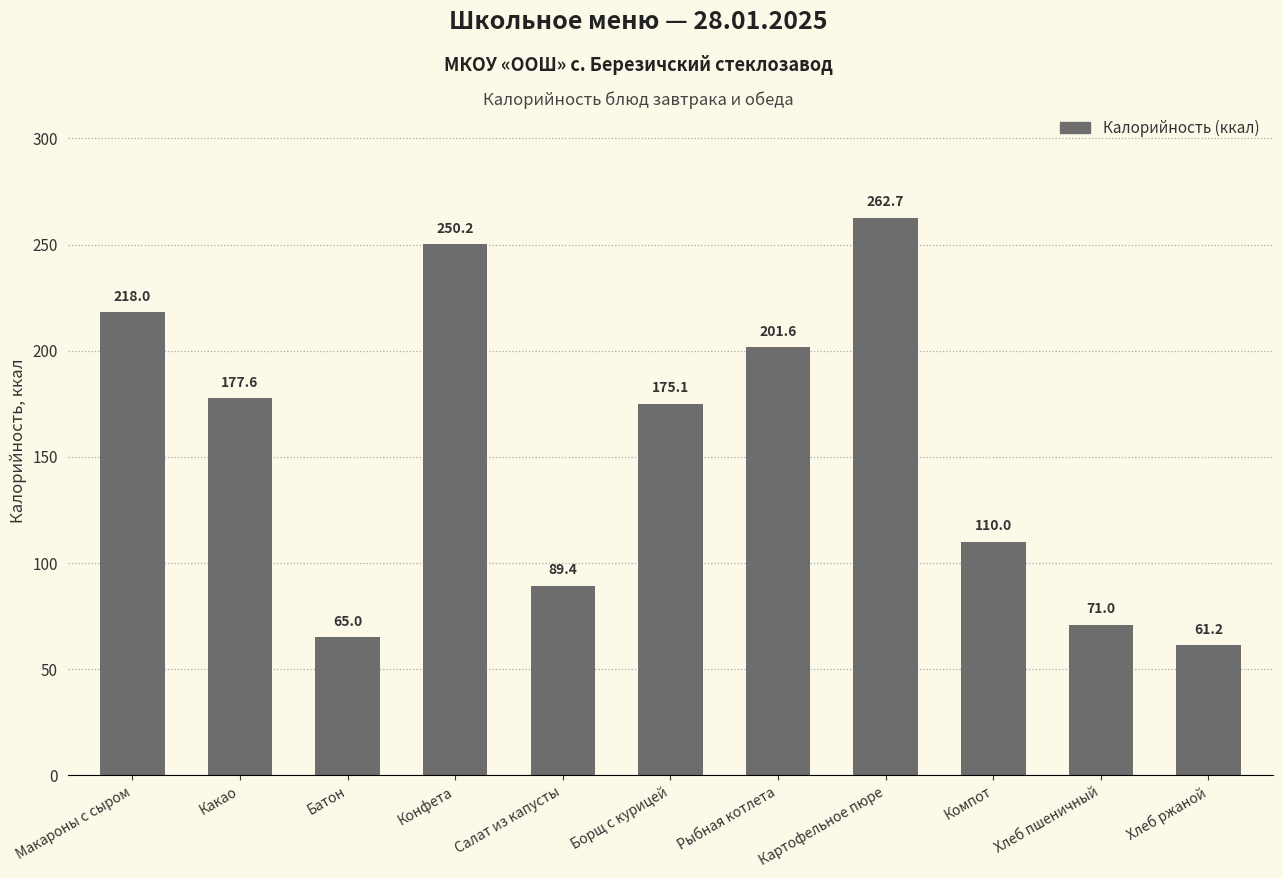

Are the bars horizontal?

No